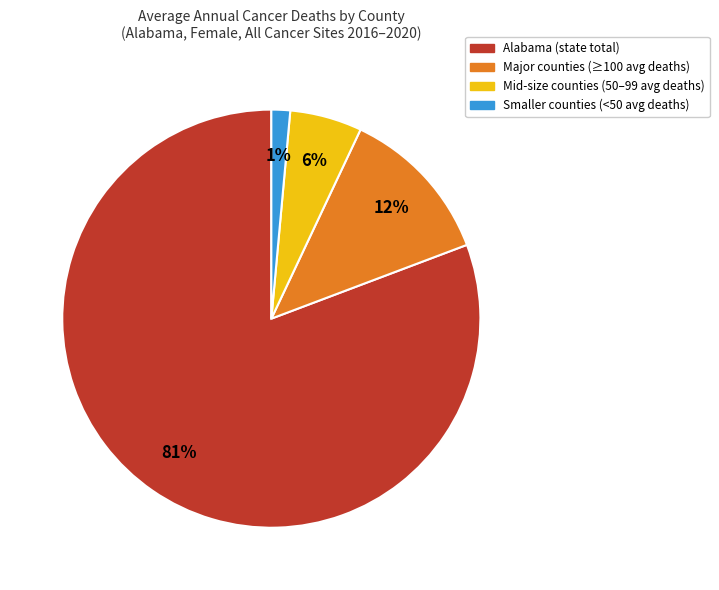

To the nearest percent, what is the average slice percentage?

25%